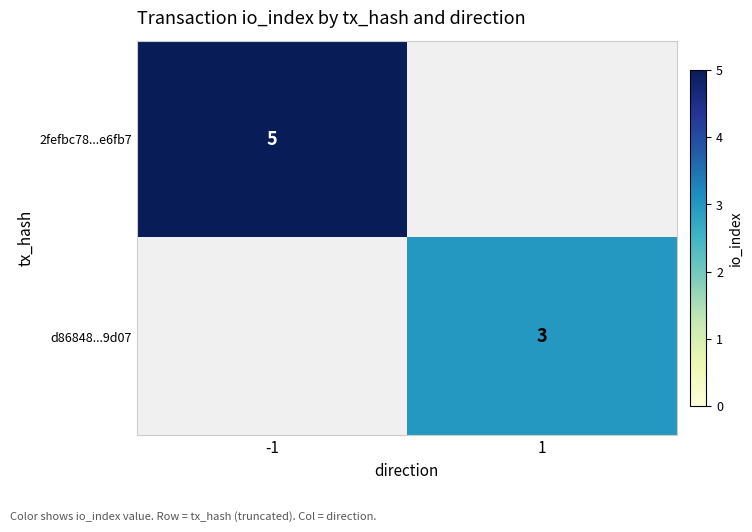

What is the total value across all series at 1?

3